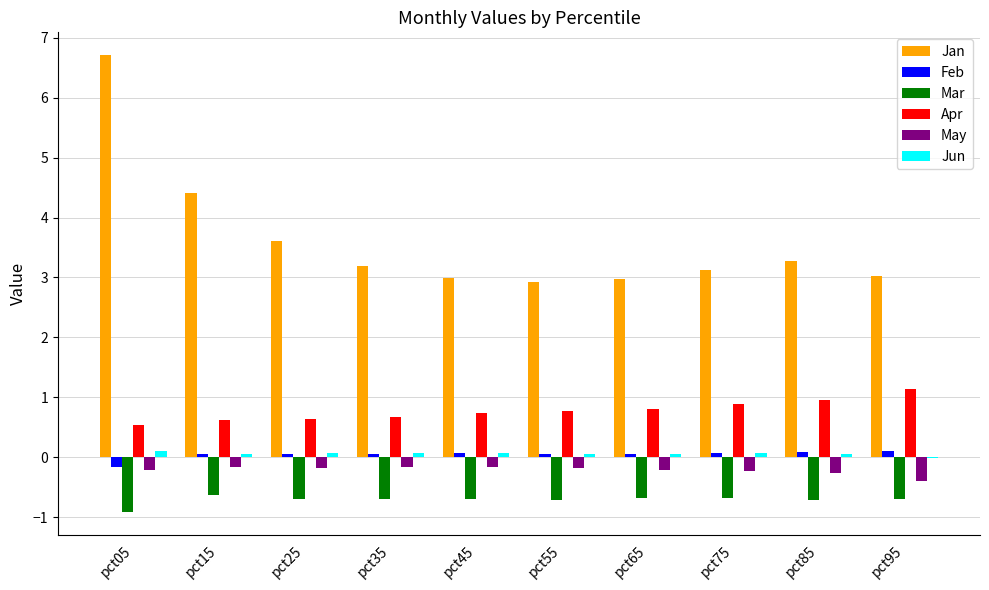

The Apr series shows 0.4 at pct65. True or false?

False